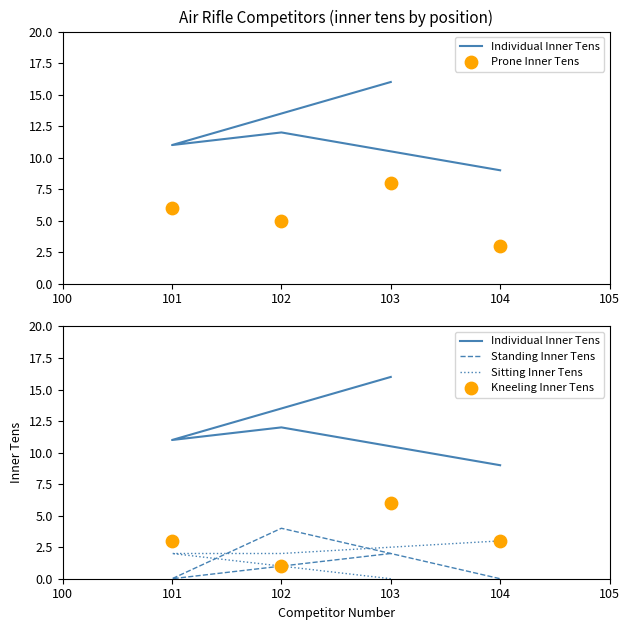

Which series reaches the minimum Y coordinate?

Standing Inner Tens